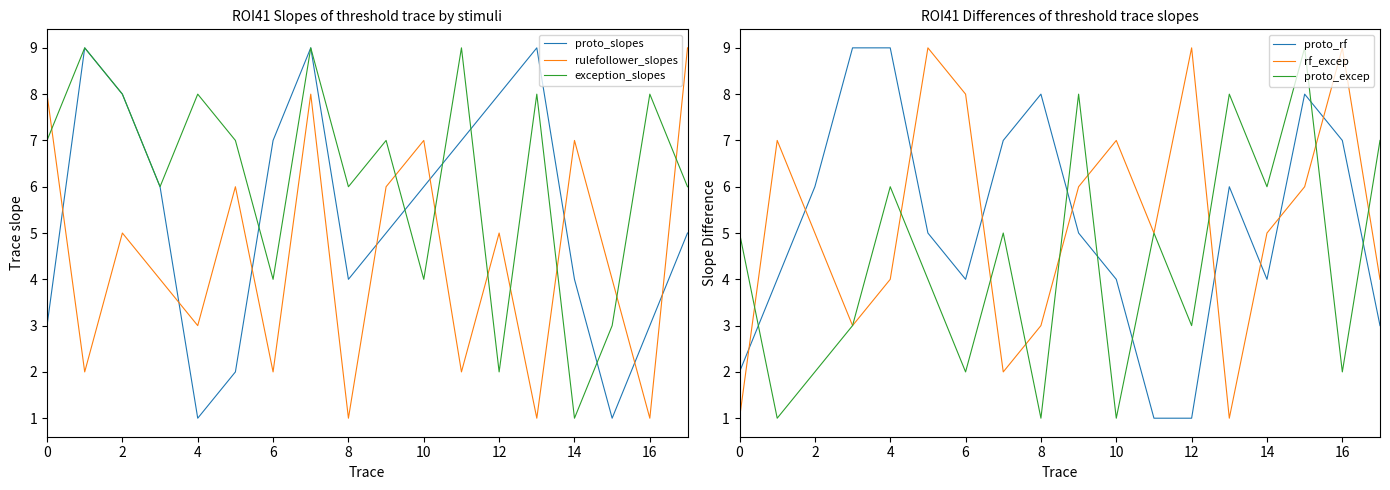

Which has a higher value, 14 or 12?

12